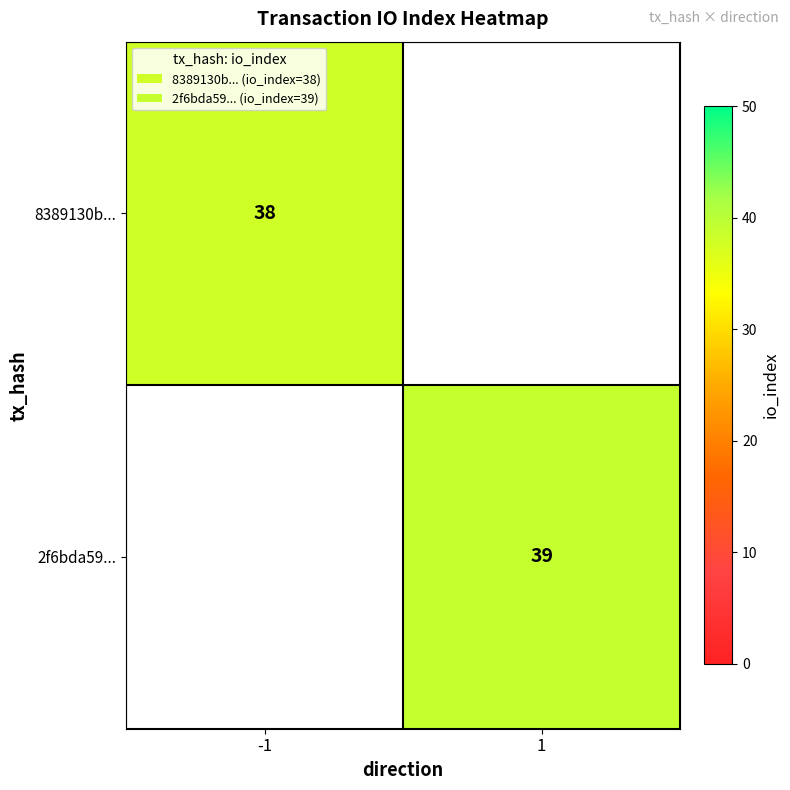

Between 1 and -1, which is larger?

-1